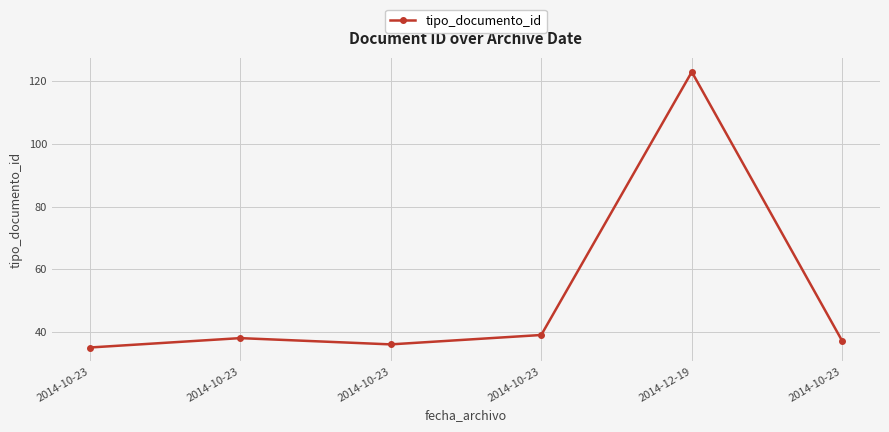

Rank the categories by value from lowest to highest.

2014-10-23, 2014-10-23, 2014-10-23, 2014-10-23, 2014-10-23, 2014-12-19